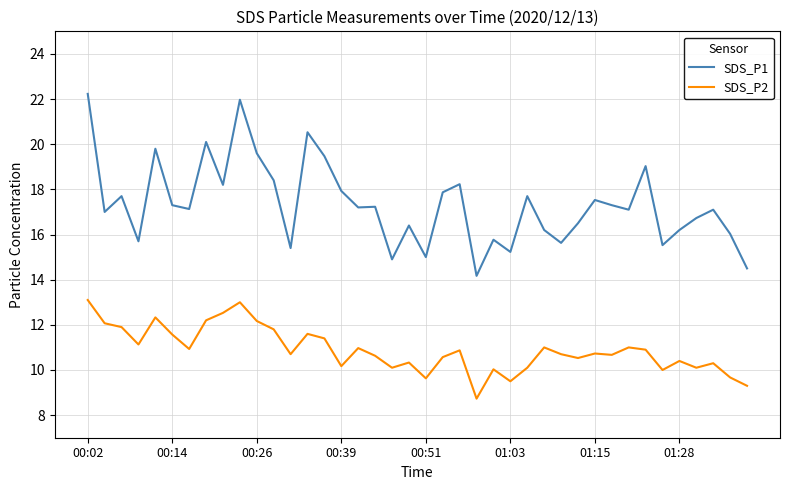

What is the difference between the maximum and minimum values in the SDS_P2 series?

4.4